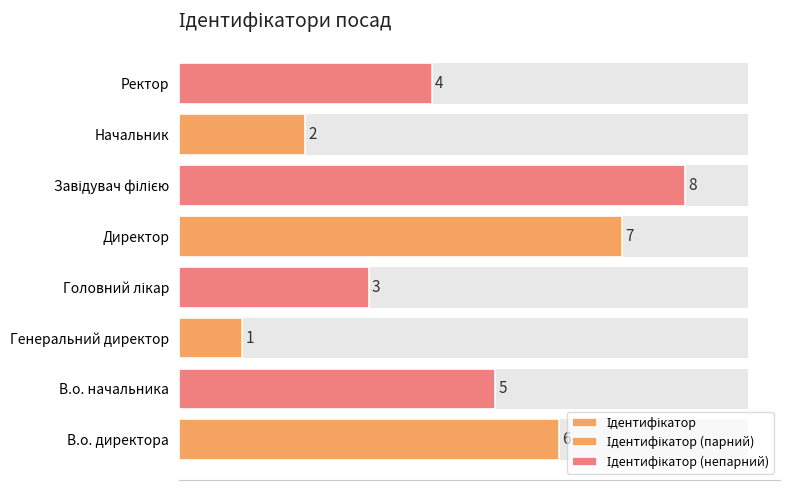

What is the label of the 2nd bar from the left?

В.о. начальника